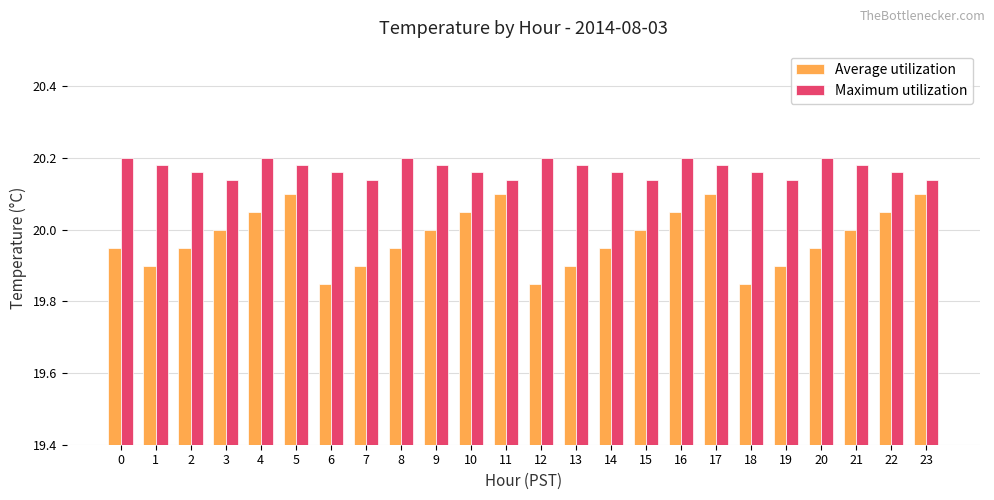

Which series changed the most between 3 and 7?

Average utilization